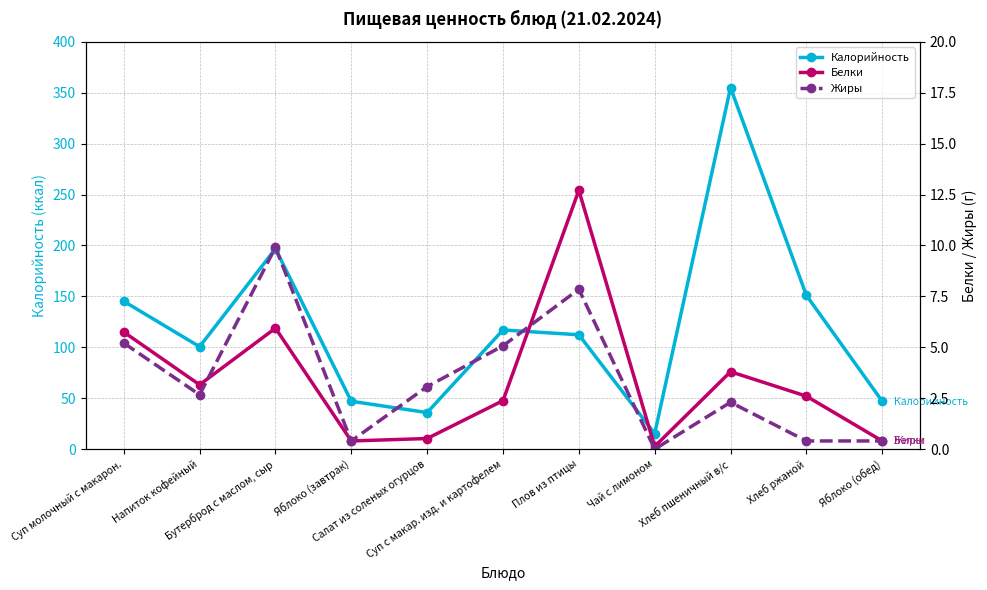

Is it true that Жиры equals 7.8 at Плов из птицы?

True